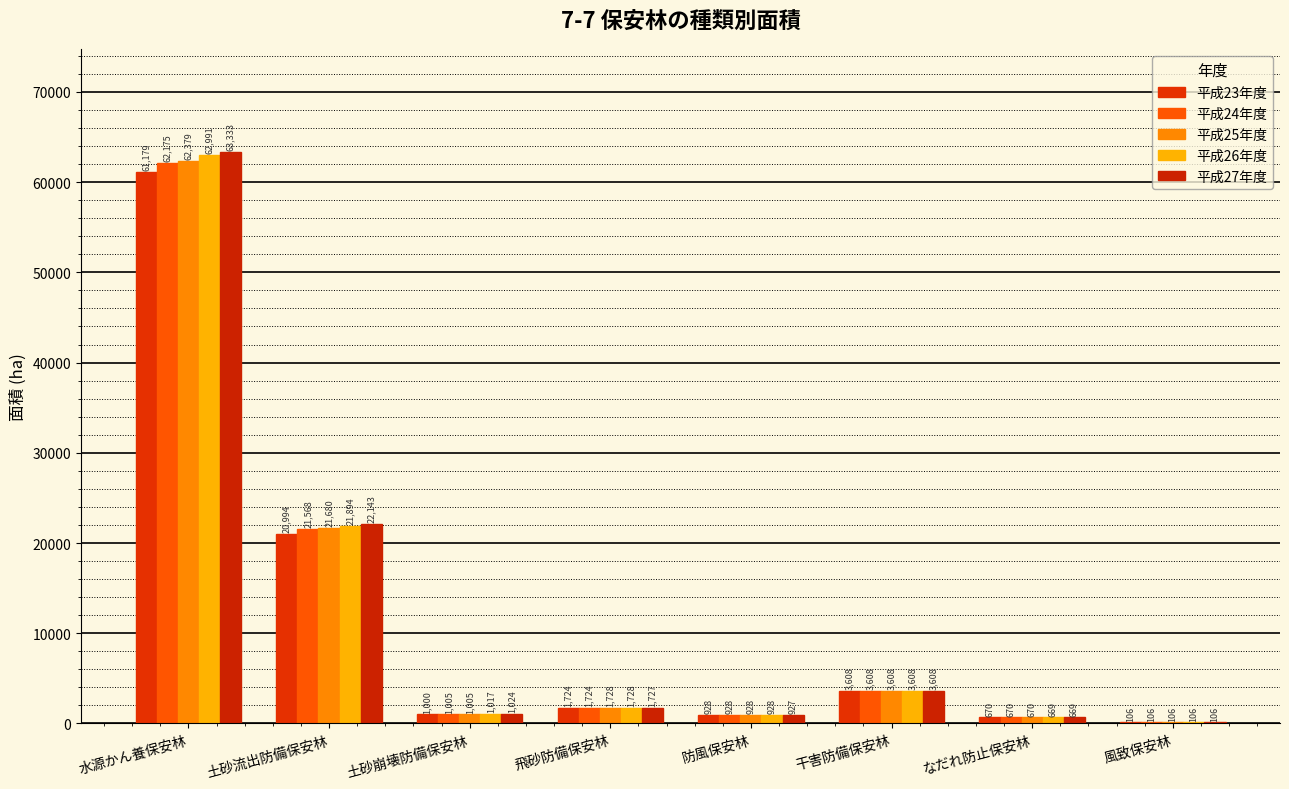

How many categories are shown in the chart?

8